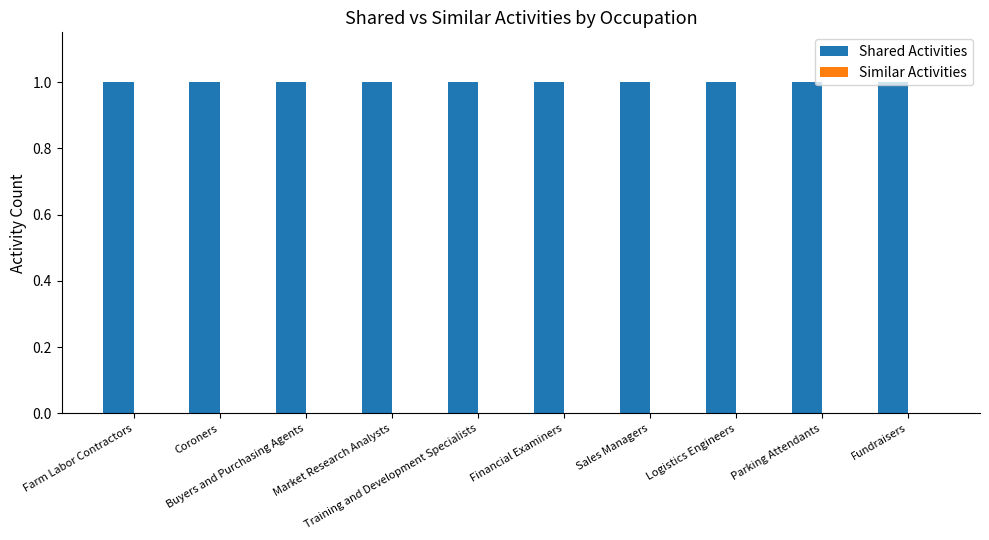

Which label corresponds to the smallest value in the chart?

Farm Labor Contractors